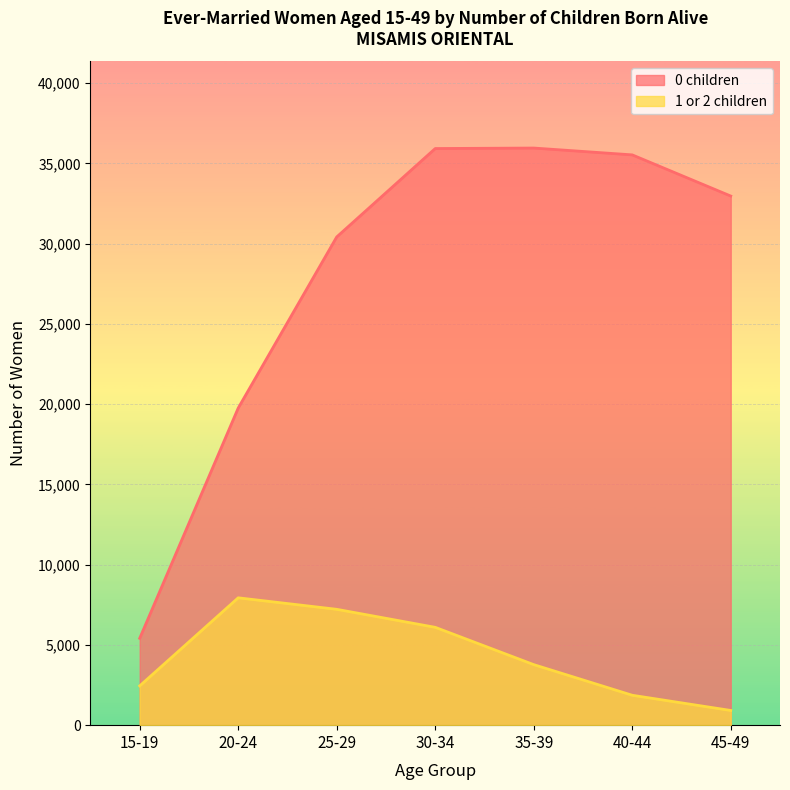

What is the label of the 6th point from the right?

20-24